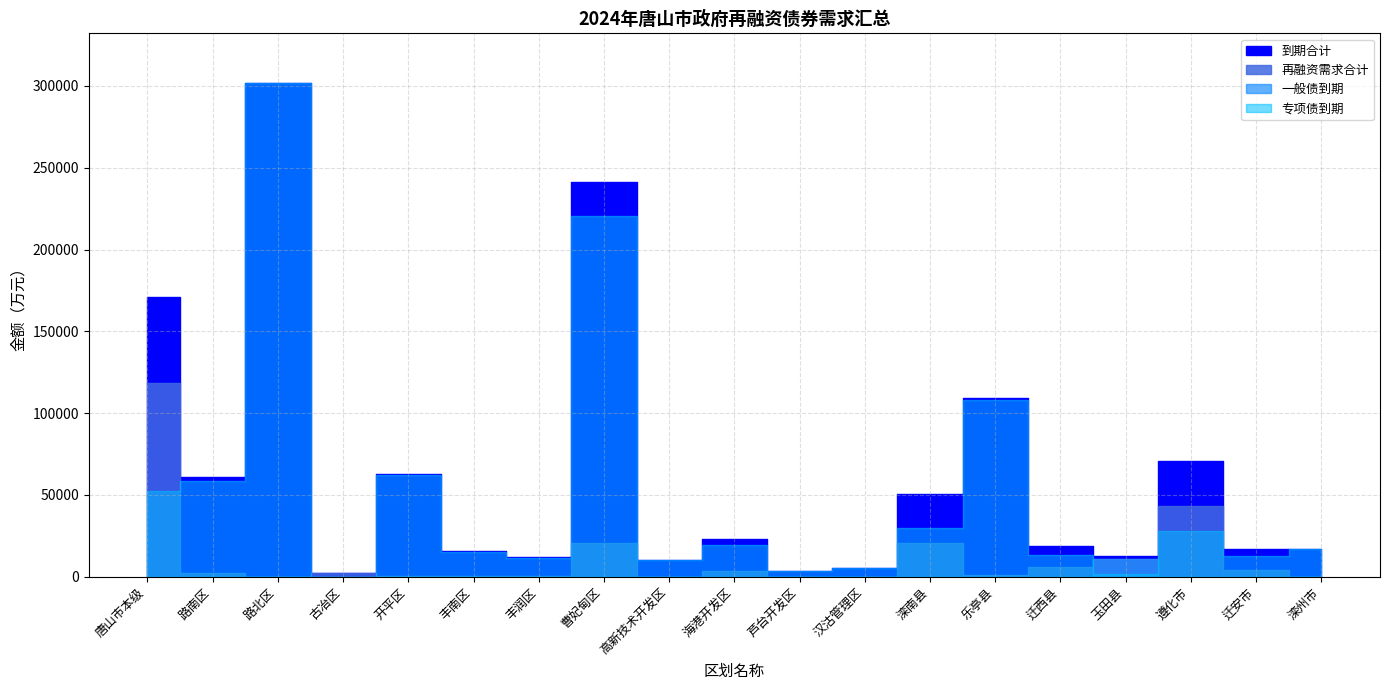

What is the maximum value shown in the chart?

302000